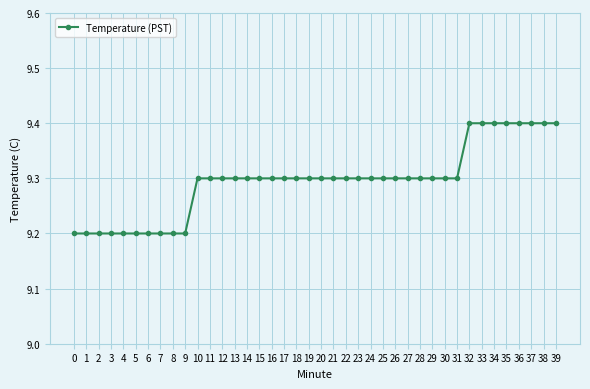

What is the difference between the second highest and second lowest values?

0.2